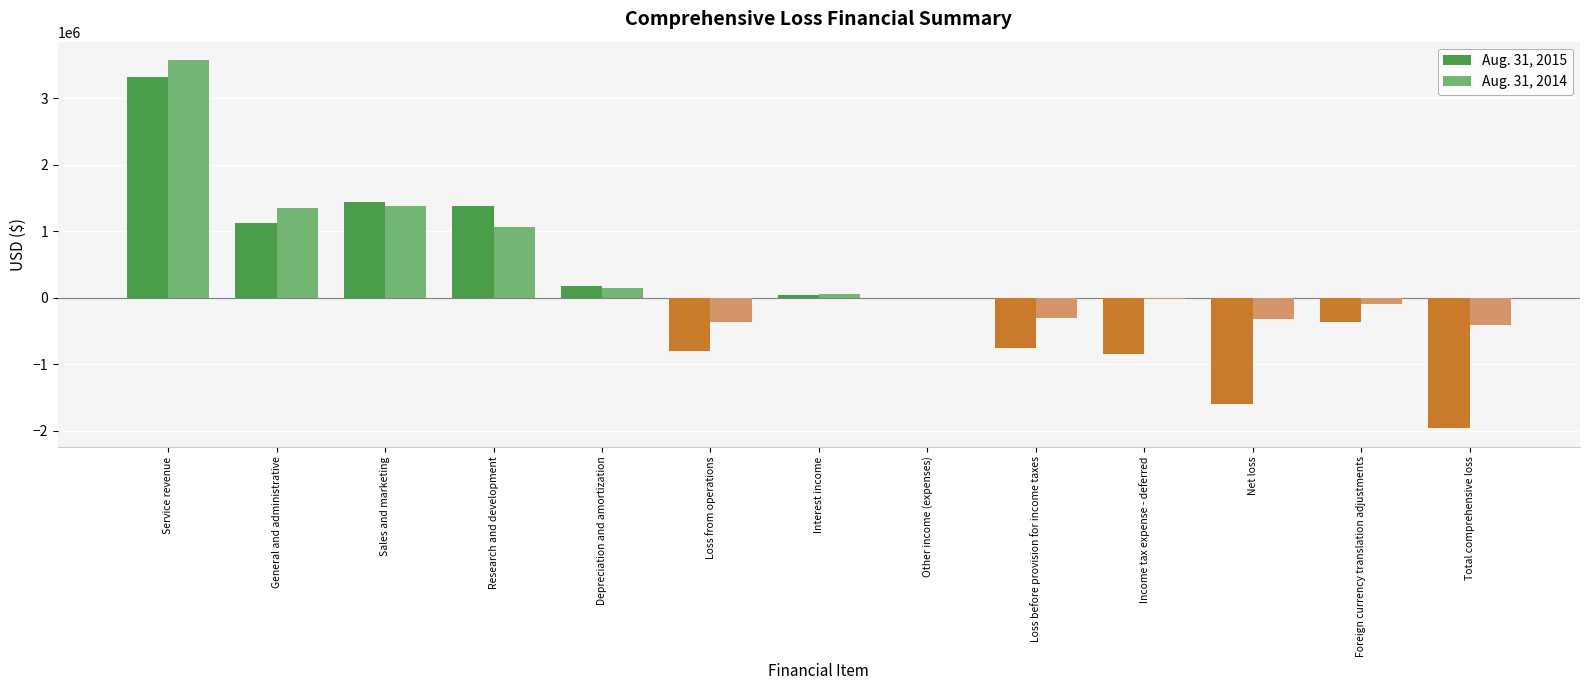

What are all the series names shown in the legend?

Aug. 31, 2015, Aug. 31, 2014